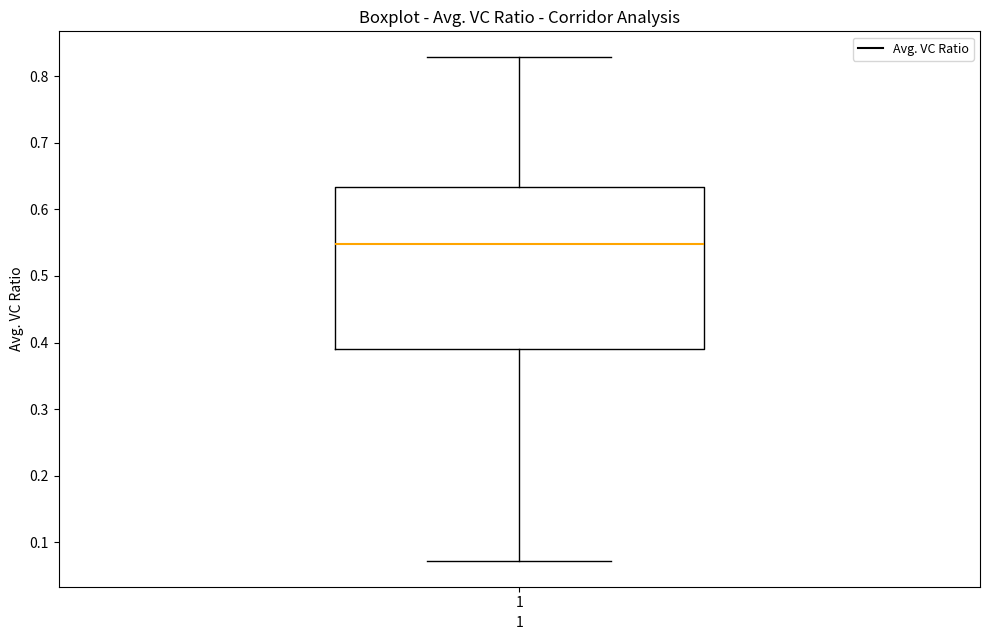

Transcribe this box plot: give where the median line is, the range the box spans, and where the two whiskers end, as read against the y-axis. The values are not printed on the chart, so give them approximately, as read against the axis.

median 0.55, box 0.39 to 0.63, whiskers 0.07 to 0.83